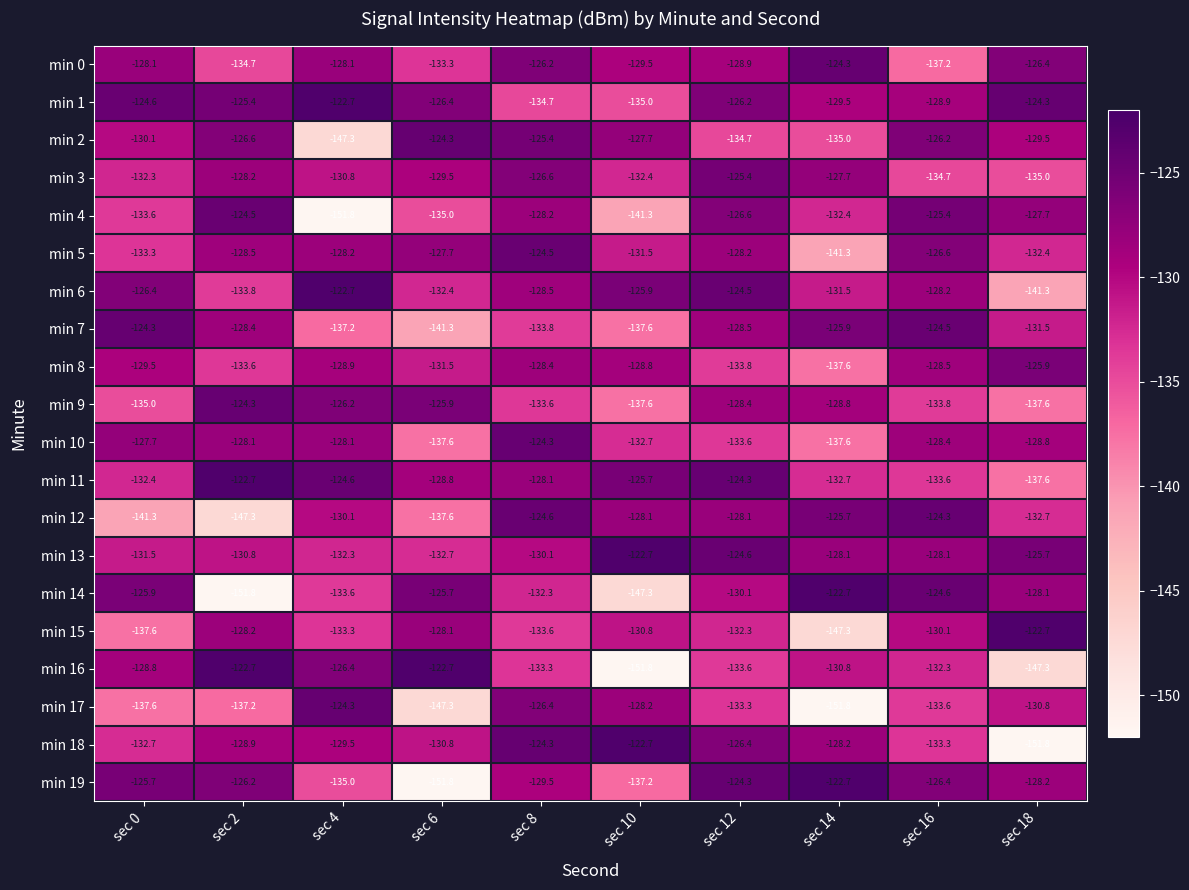

How many values in the min 3 series are below -129?

6